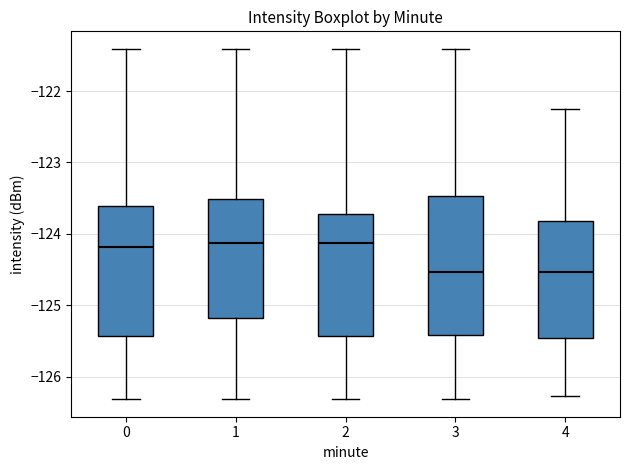

Reading left to right, read every box against the y-axis: the position of its median line, the range the box covers, and the ends of its whiskers. The values are not printed on the chart, so give them approximately, as read against the axis.

0: median -124.2, box -125.4 to -123.6, whiskers -126.3 to -121.4
1: median -124.1, box -125.2 to -123.5, whiskers -126.3 to -121.4
2: median -124.1, box -125.4 to -123.7, whiskers -126.3 to -121.4
3: median -124.5, box -125.4 to -123.5, whiskers -126.3 to -121.4
4: median -124.5, box -125.5 to -123.8, whiskers -126.3 to -122.3